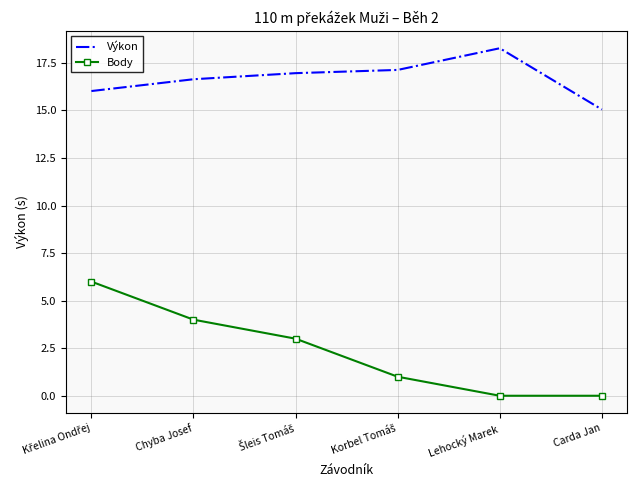

How many distinct data groups are displayed?

2